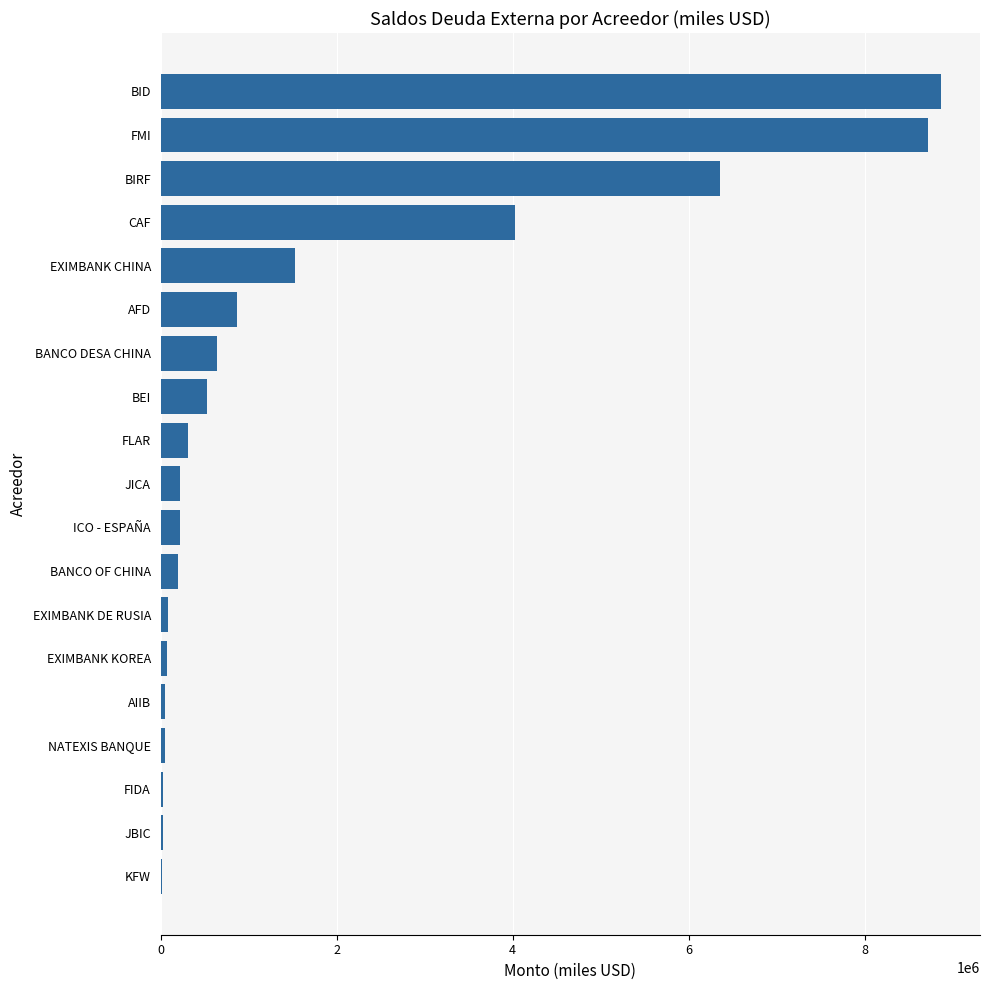

Where is the data nearest to the value 4443420?

CAF